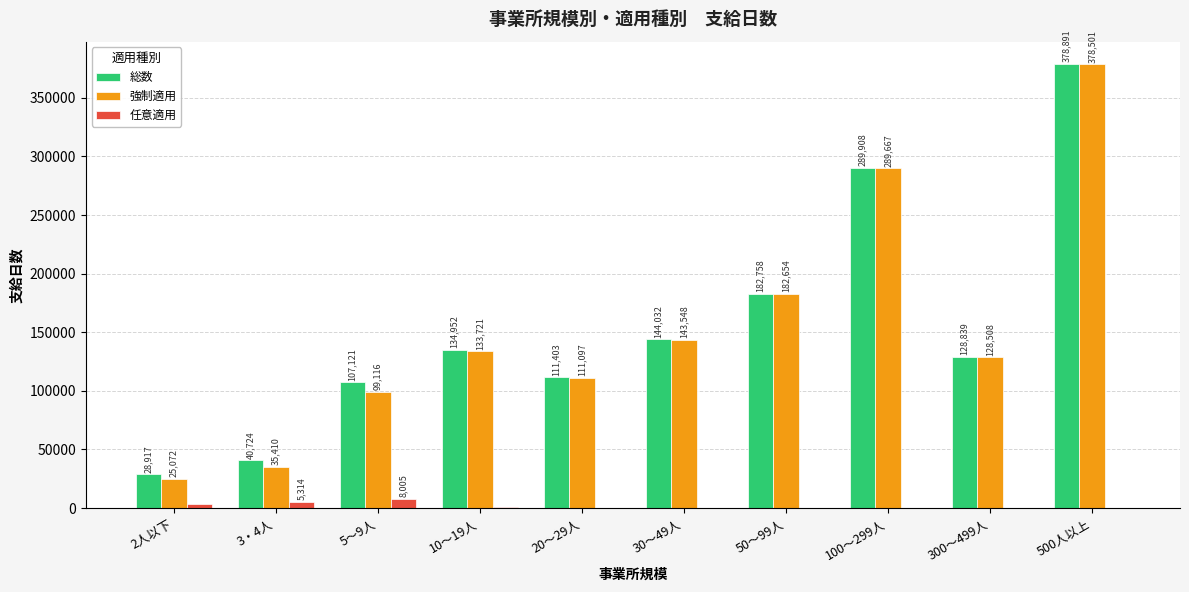

What is the greatest value displayed?

378891